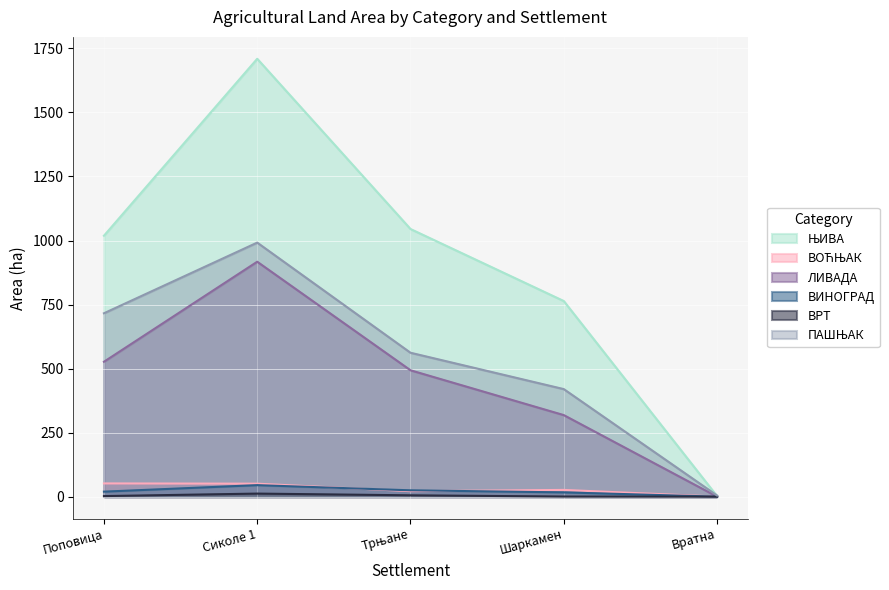

The value of ВИНОГРАД at Вратна is 17.5. True or false?

False